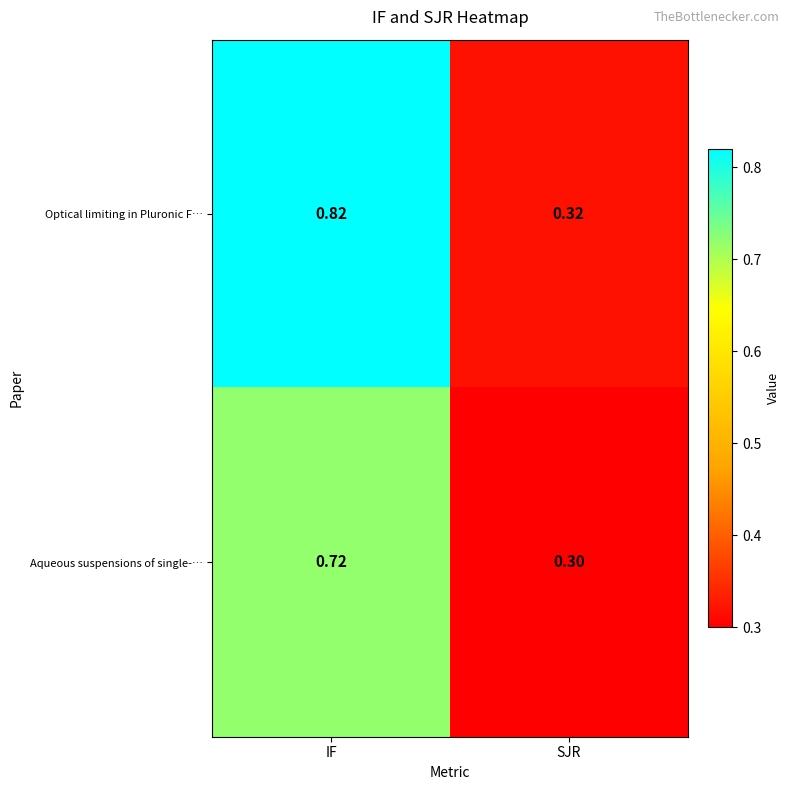

At which category is the sum across all series the highest?

IF